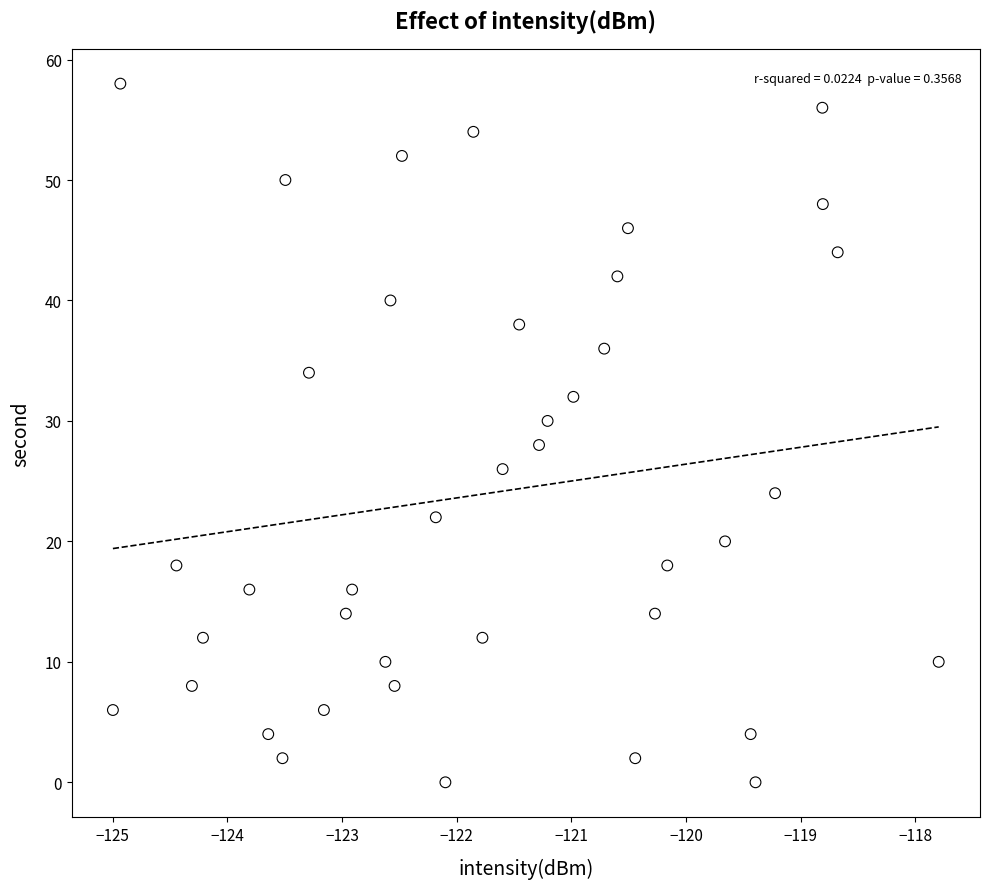

What is the range of Y values (max minus min)?

58